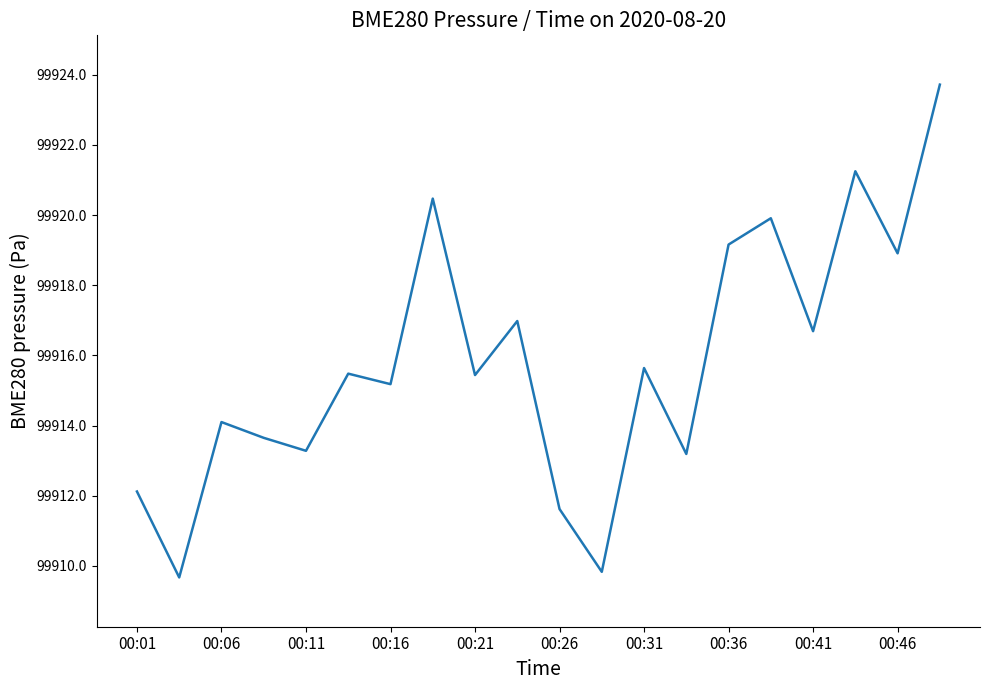

Count the number of values greater than 99915.

12